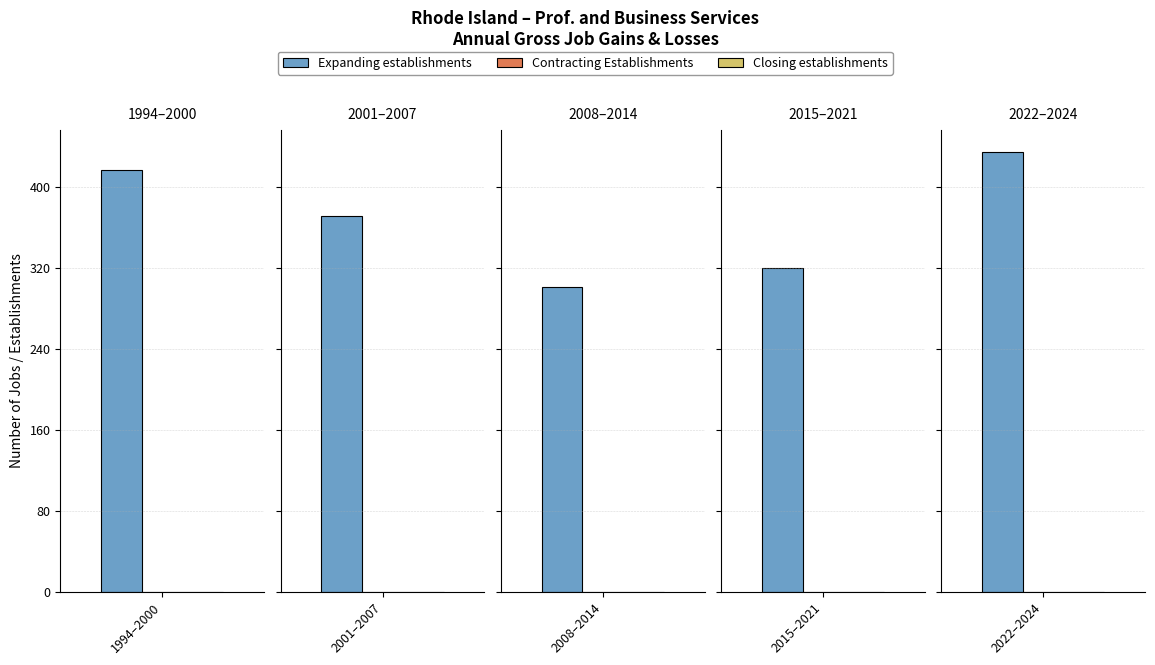

Which series has the largest total across all categories?

Expanding establishments